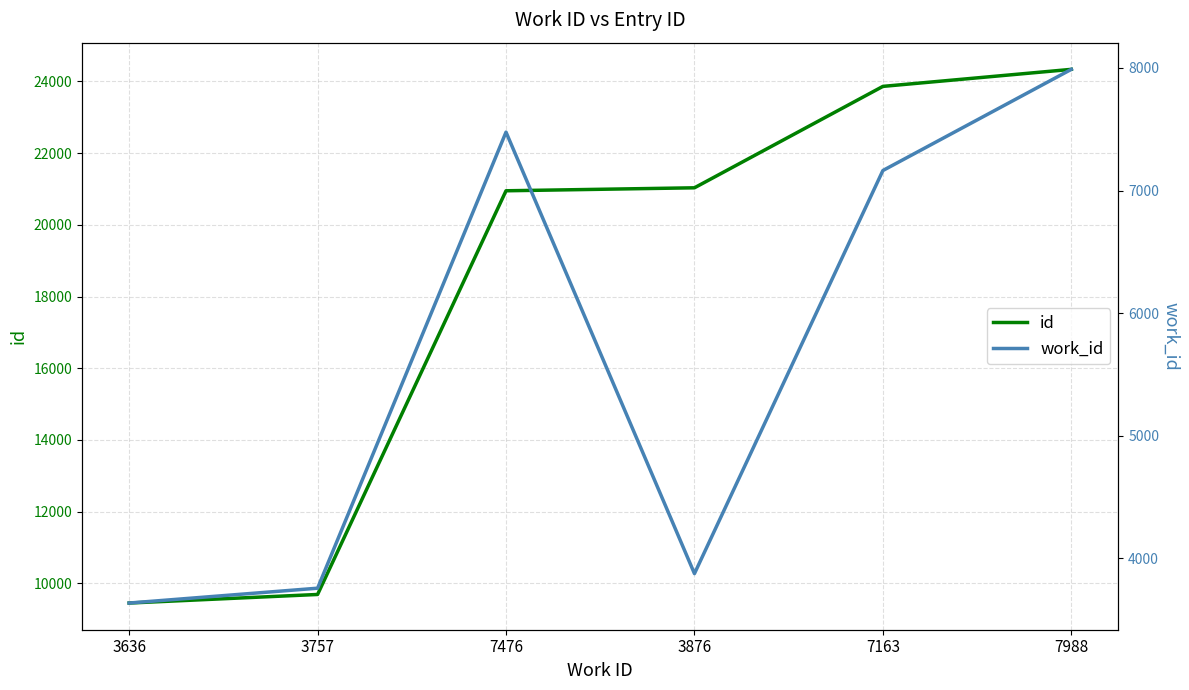

Reading left to right, what are all the values shown in this chart?

id: 3636=9453	3757=9692	7476=20949	3876=21032	7163=23860	7988=24335
work_id: 3636=3636	3757=3757	7476=7476	3876=3876	7163=7163	7988=7988